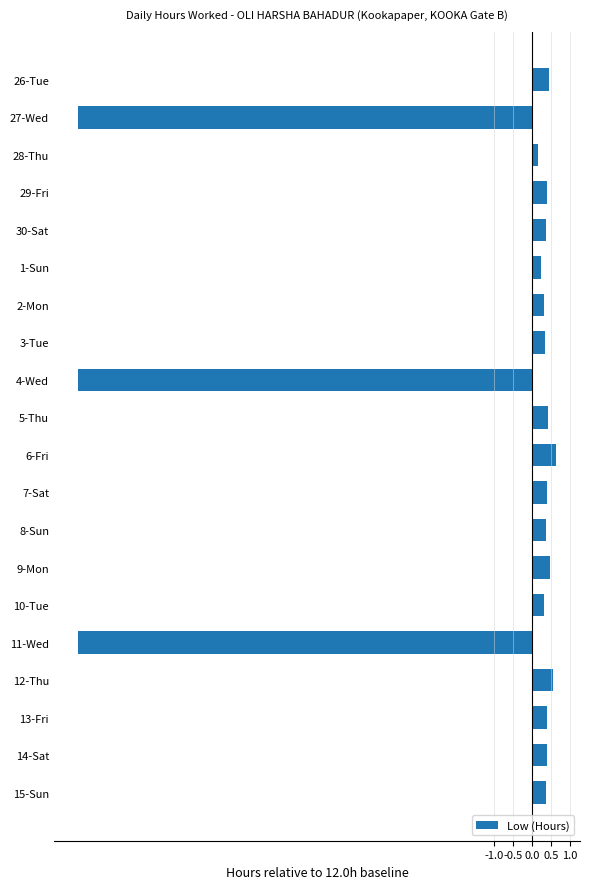

What is the greatest value displayed?

0.6